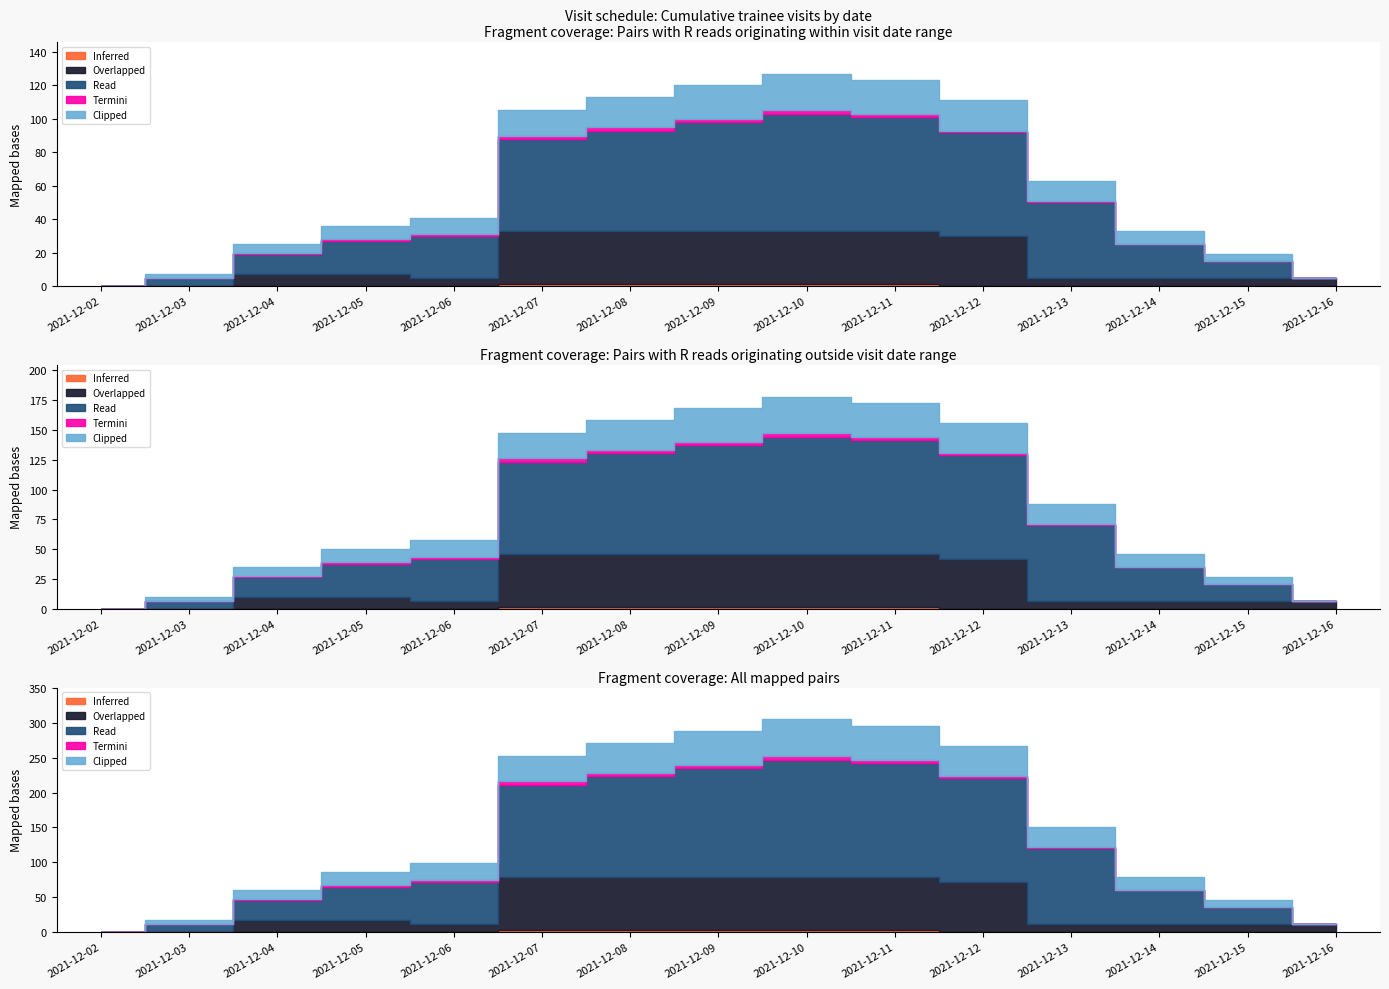

The Termini series shows 1 at 2021-12-03. True or false?

False